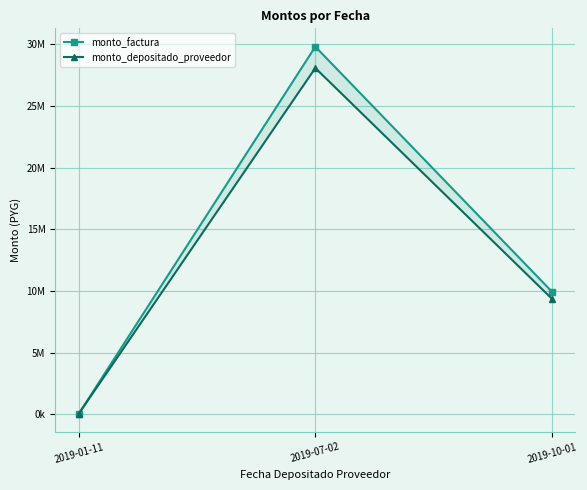

At 2019-01-11, list the series in order from largest to smallest.

monto_factura, monto_depositado_proveedor